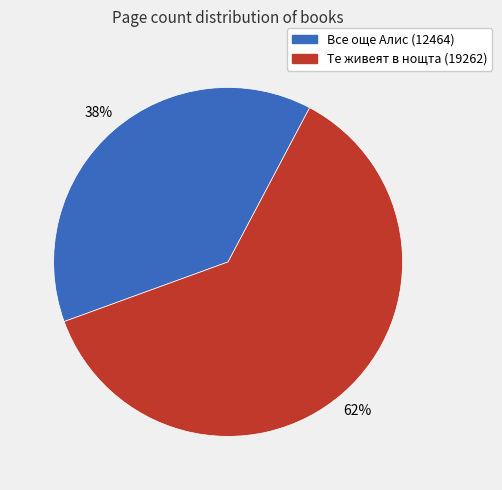

True or false: Те живеят в нощта (19262) accounts for 51% of the total.

False